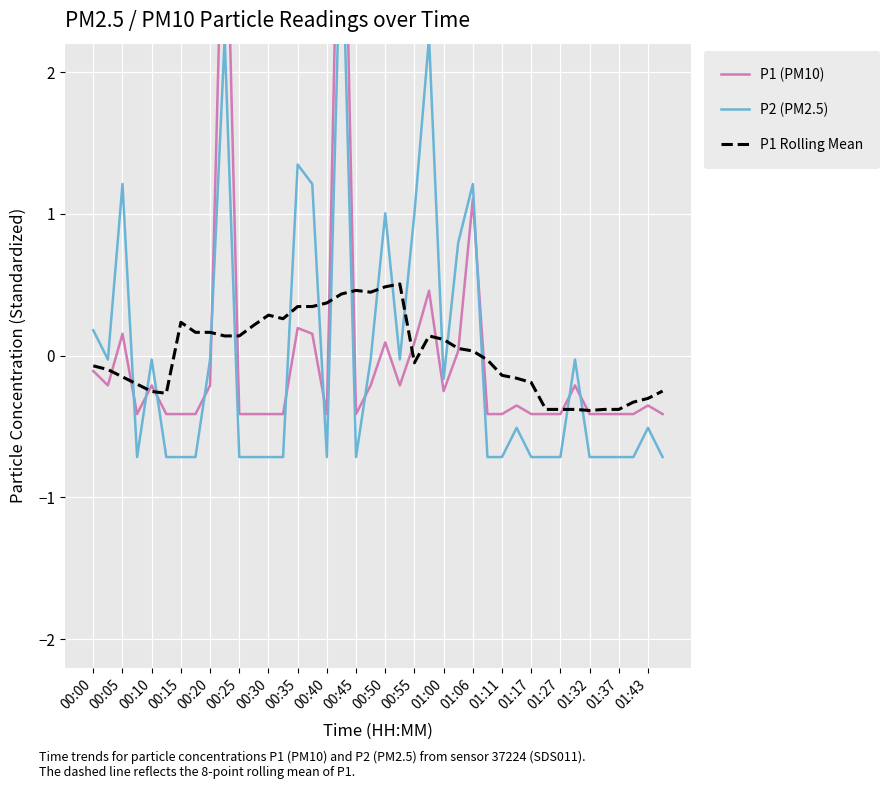

True or false: P1 (PM10) has more than 0 points higher than both neighbors.

True